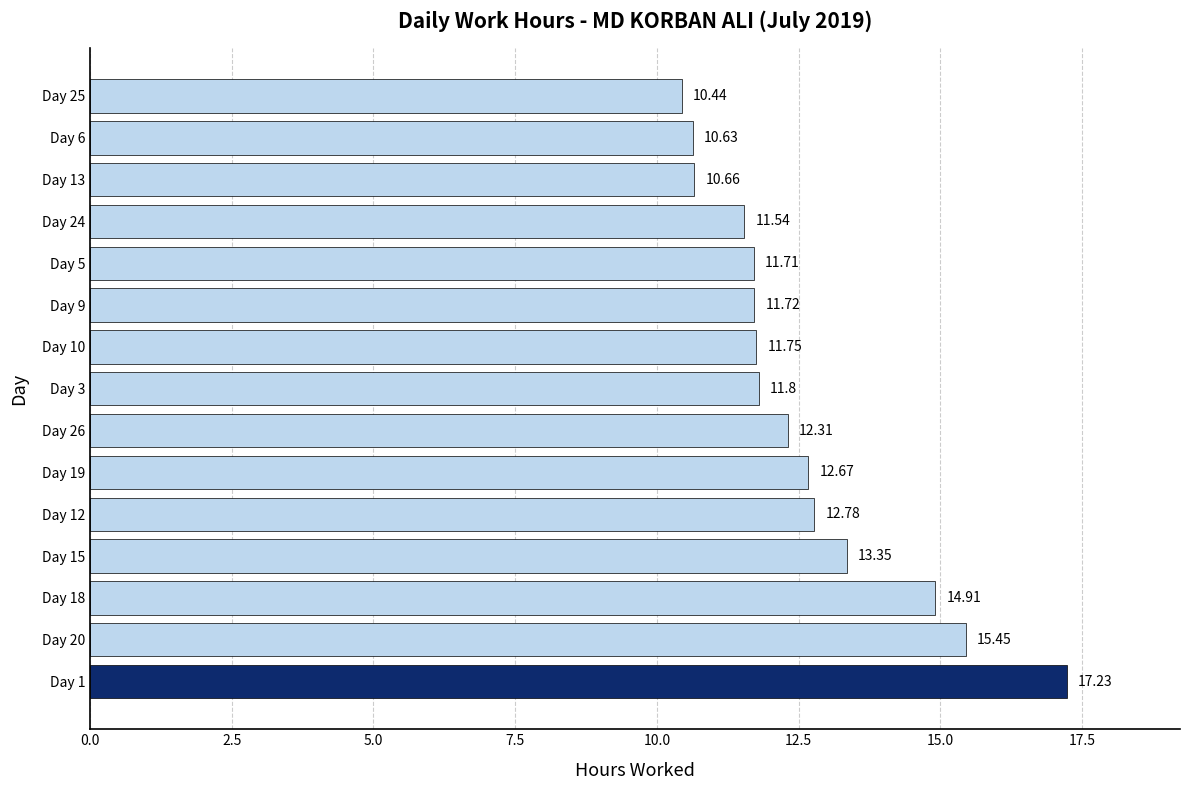

What is the ratio of the value at Day 9 to the value at Day 15?

0.9